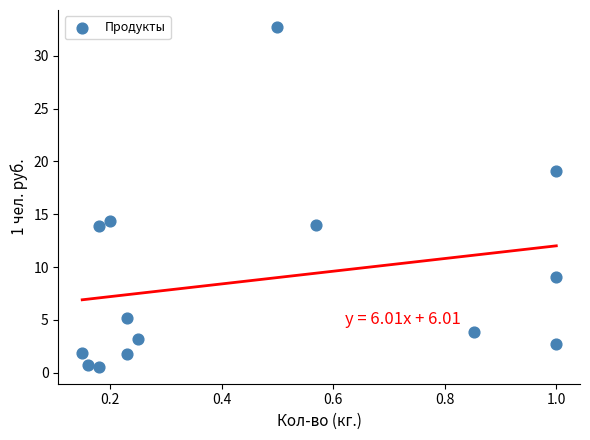

What Y value in the scatter plot is closest to 16?

14.4